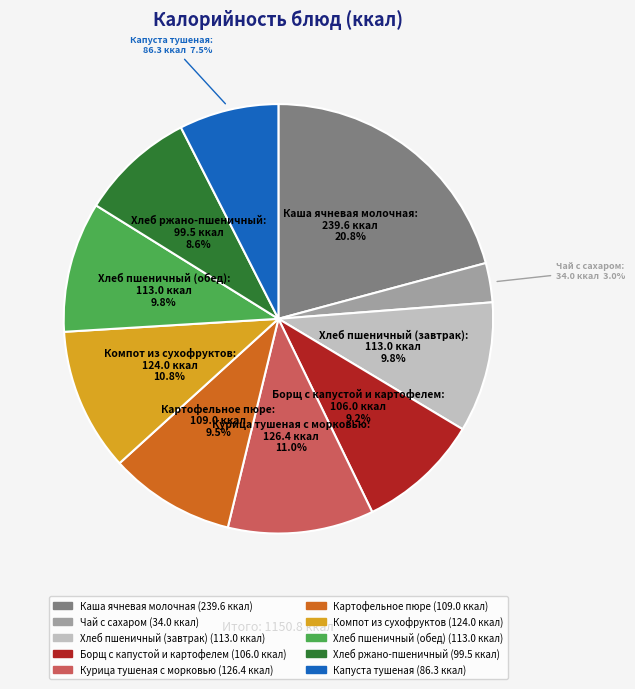

Which has a higher value, Чай с сахаром or Борщ с капустой и картофелем?

Борщ с капустой и картофелем